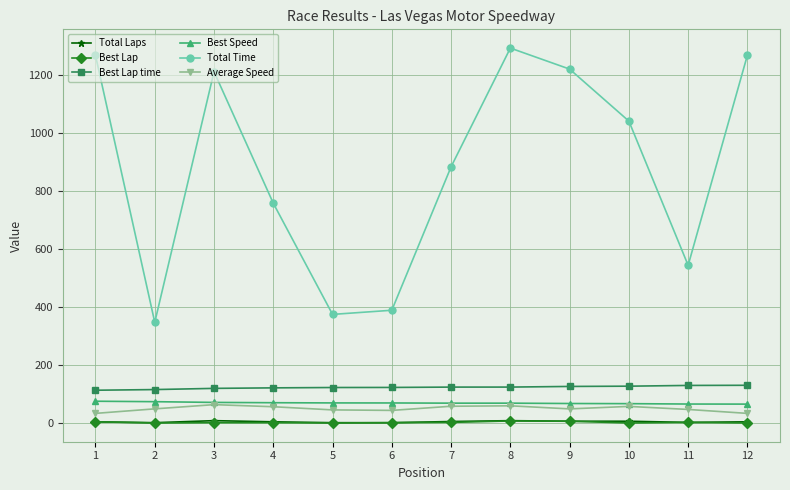

Count the number of data series in this chart.

6